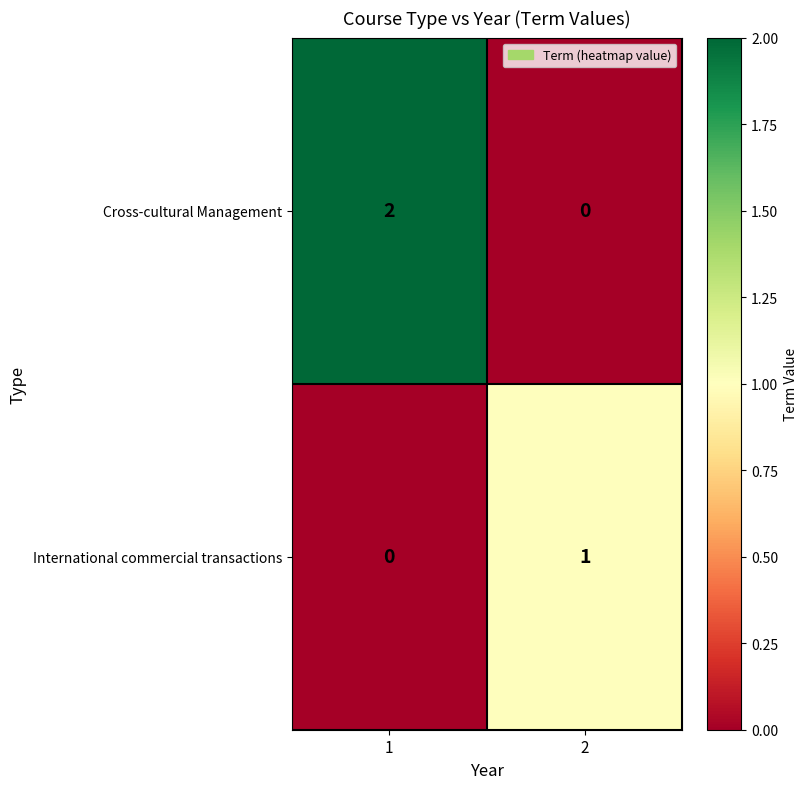

How many data points does each series have?

2